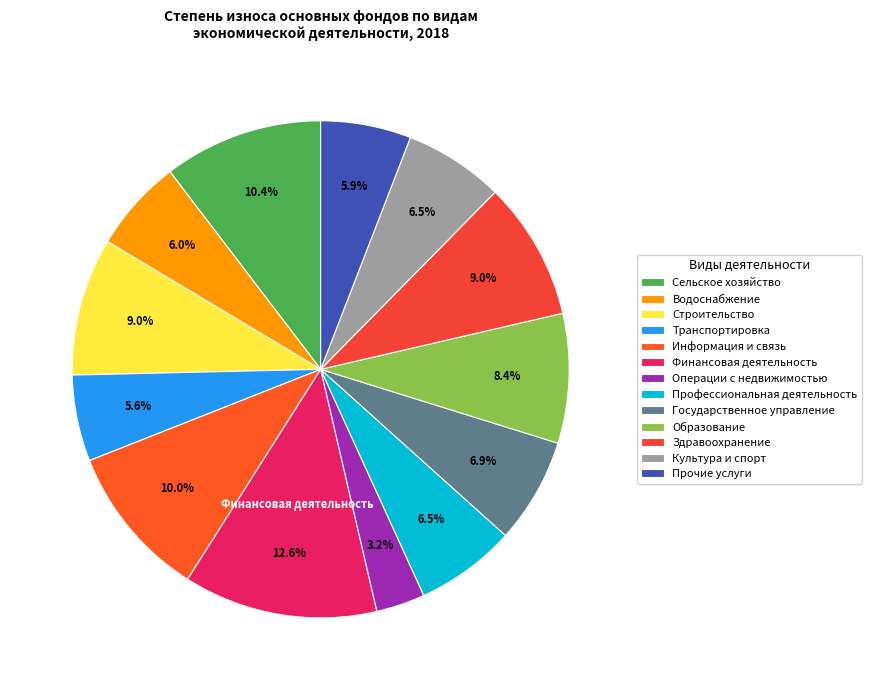

How many segments does this pie chart have?

13